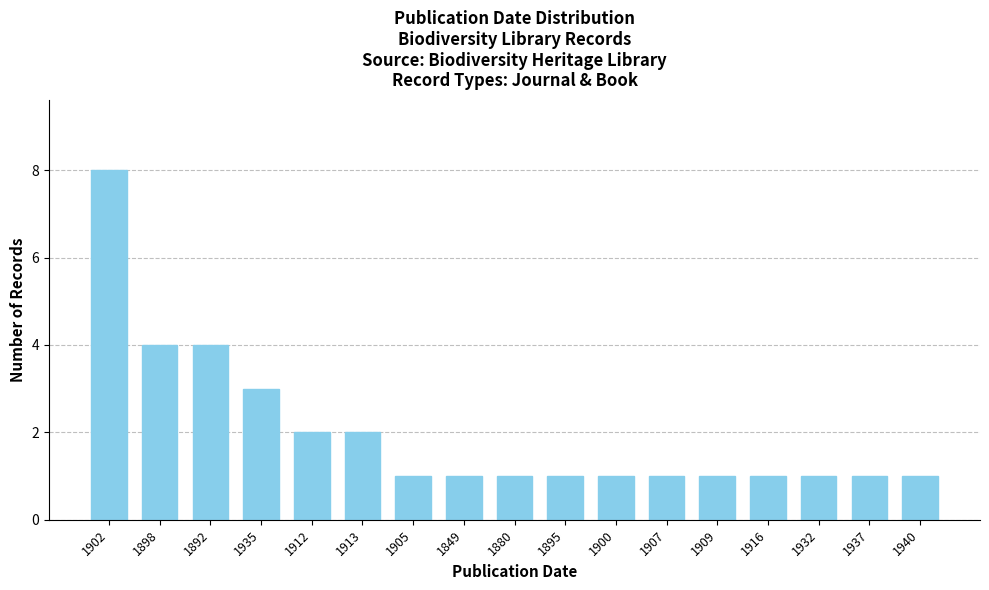

Approximately how many times larger is the value at 1909 compared to 1916?

1.0